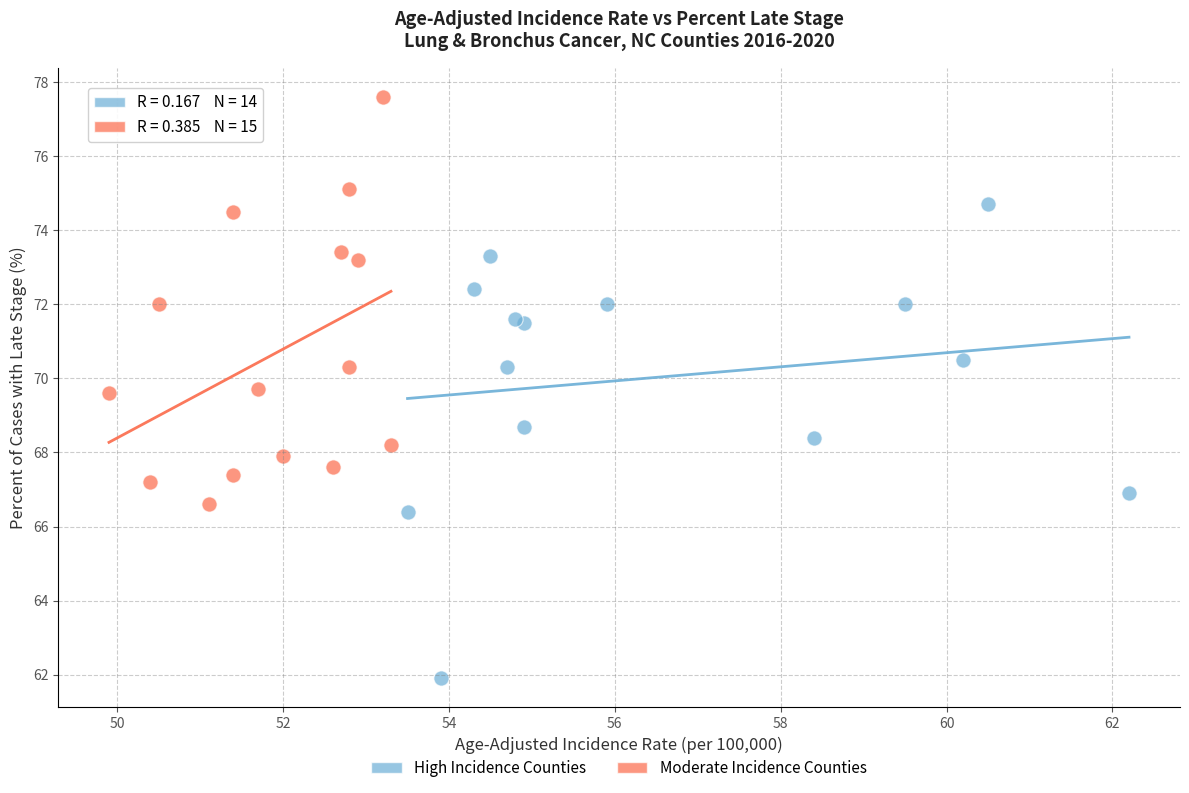

Which series contains the highest Y value?

Moderate Incidence Counties